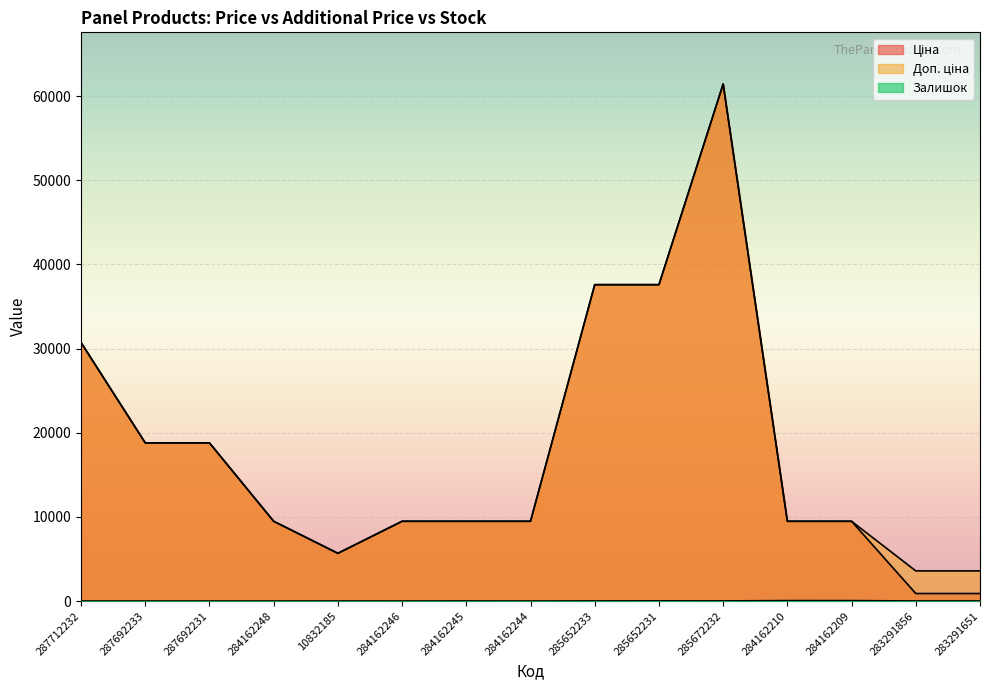

How many lines are shown in the chart?

3